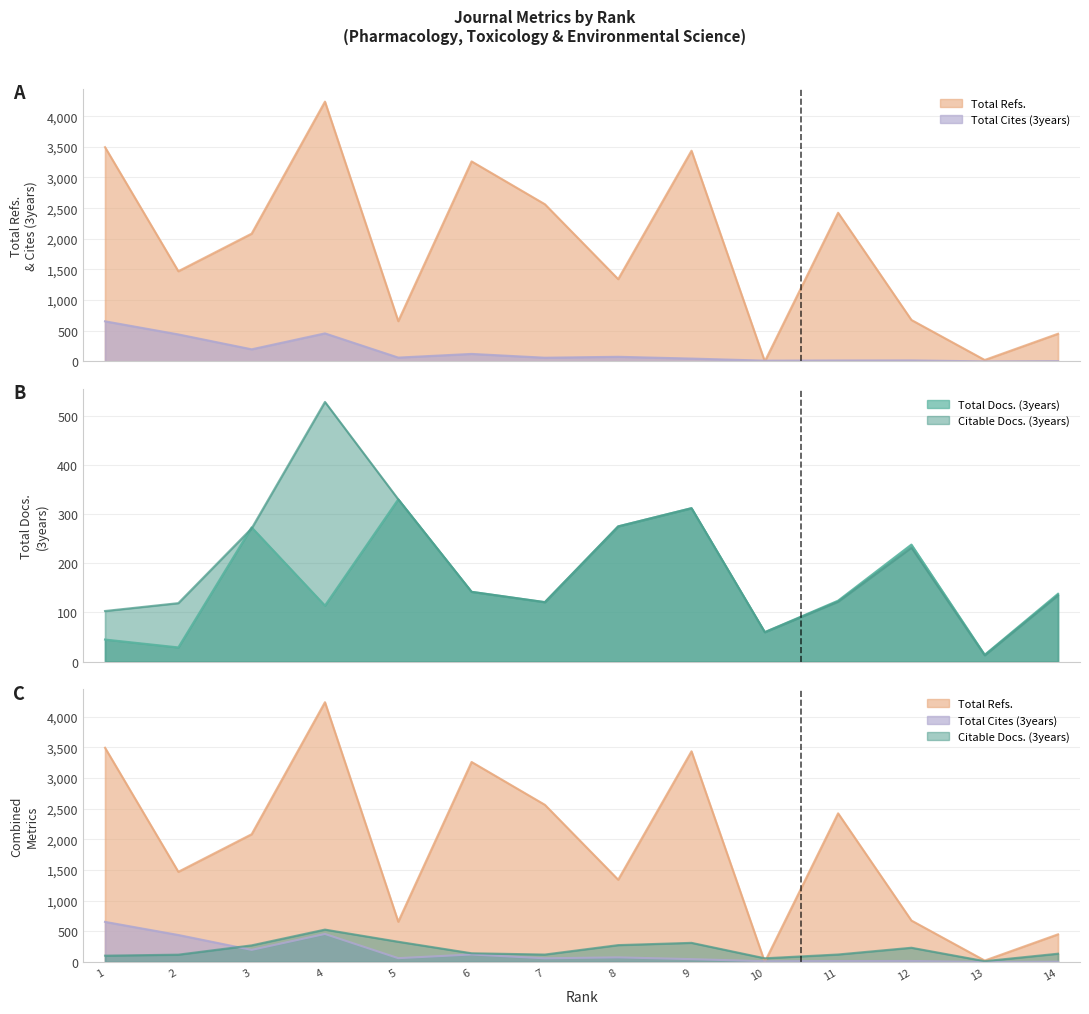

What is the value of the Citable Docs. (3years) point at the 6th from the left?

142